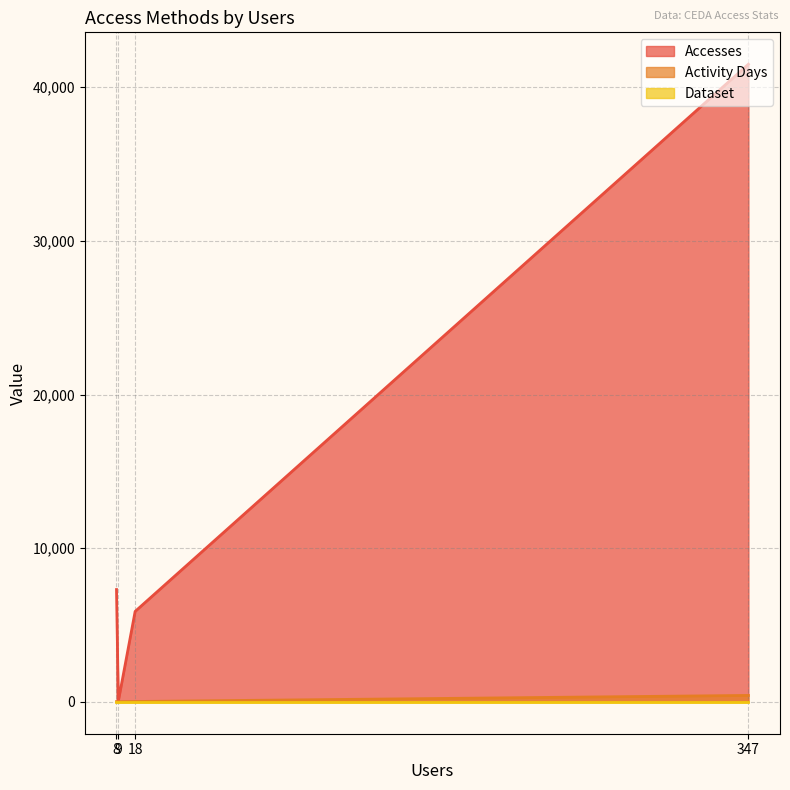

Where is the first local maximum for Accesses?

8